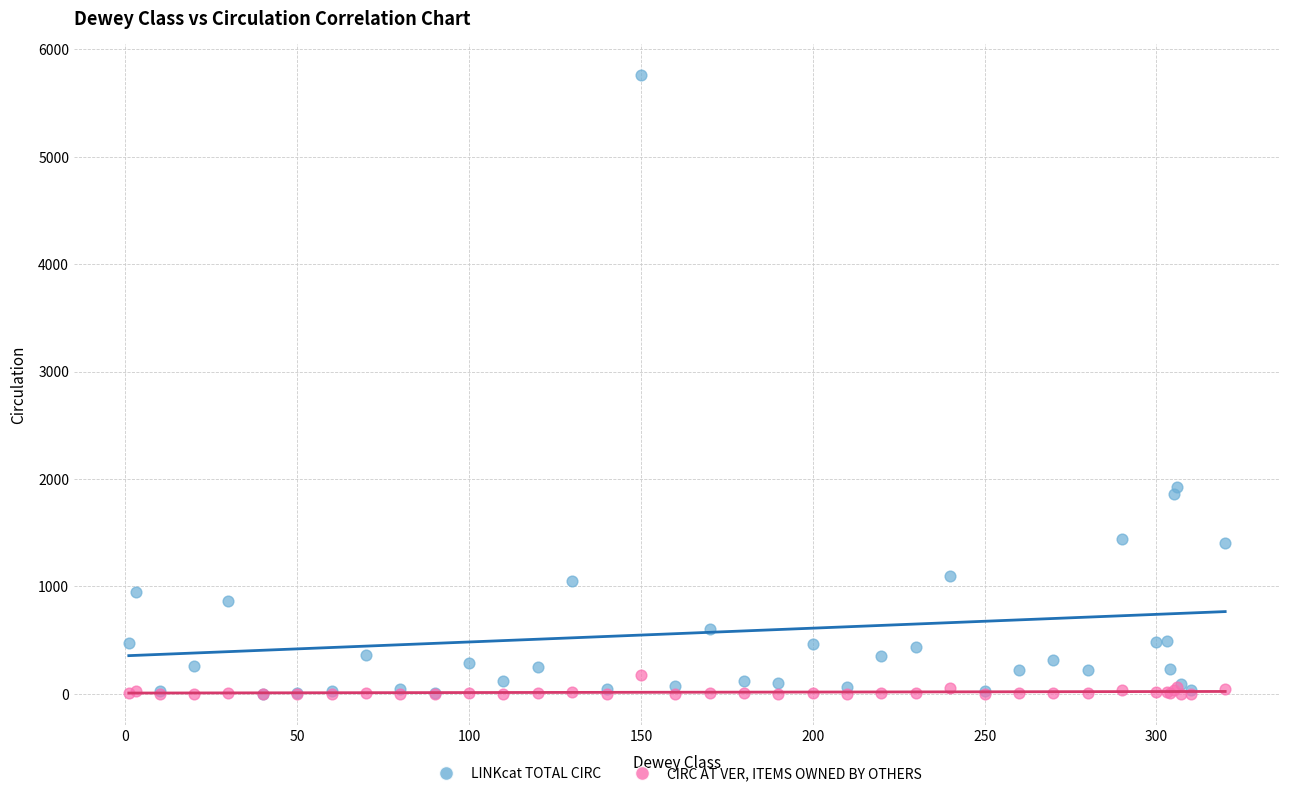

Across all series, what Y value is closest to 2880?

1926